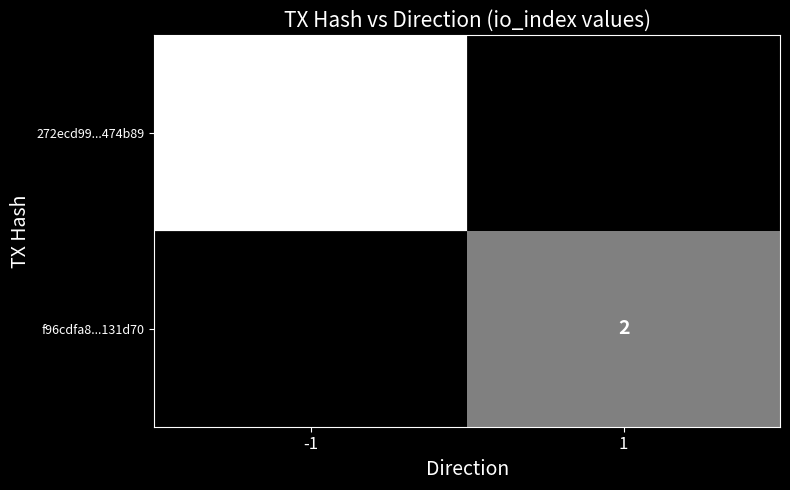

The value of 272ecd99...474b89 at -1 is 4. True or false?

True